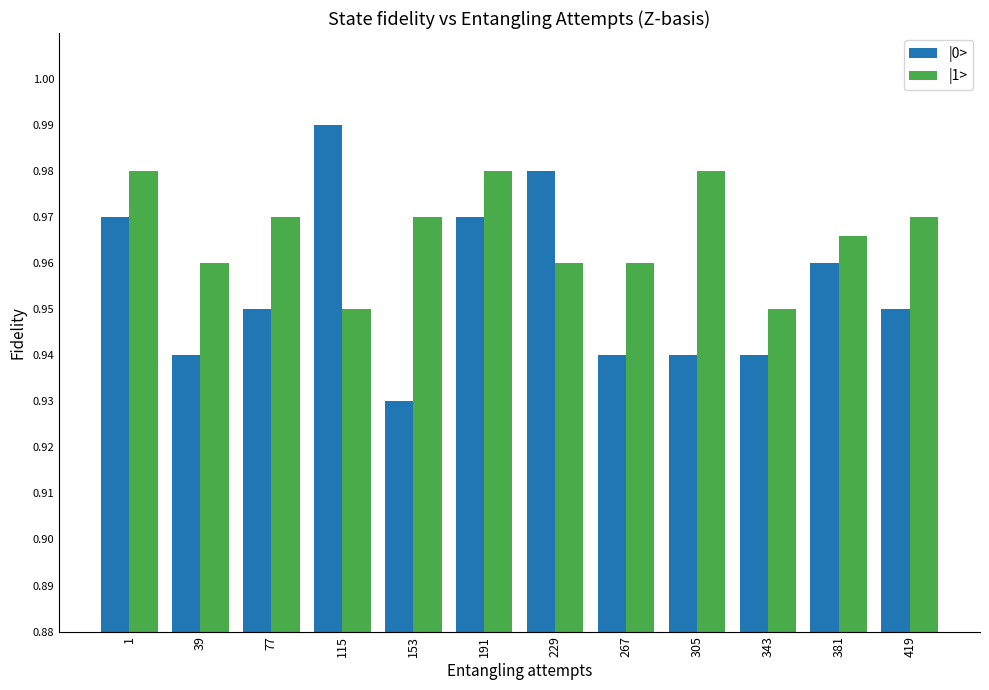

Between 77 and 229, which series saw the biggest shift?

|0>